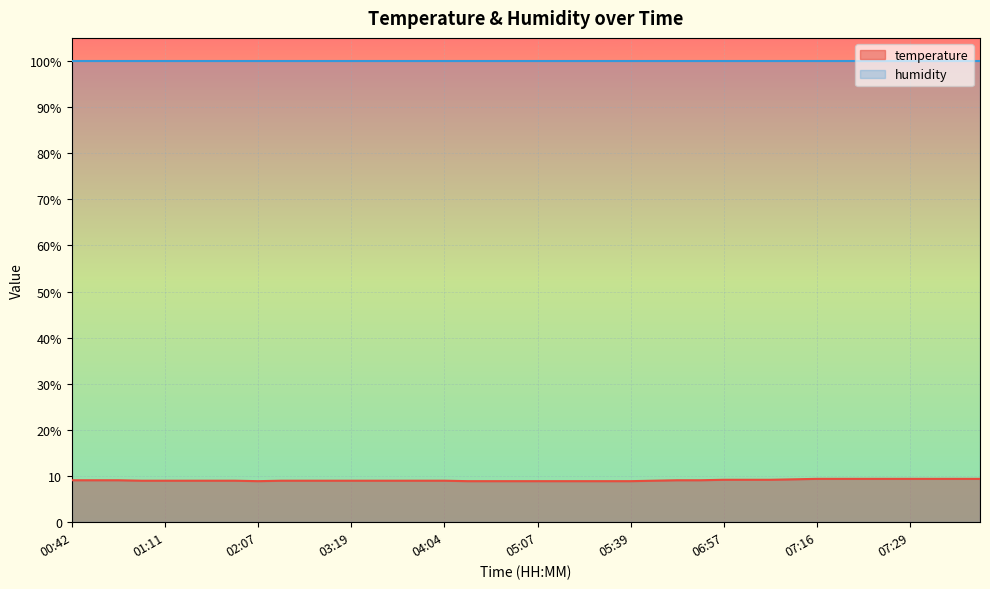

How many interior local valleys (lower than both neighbors) does the data have?

1